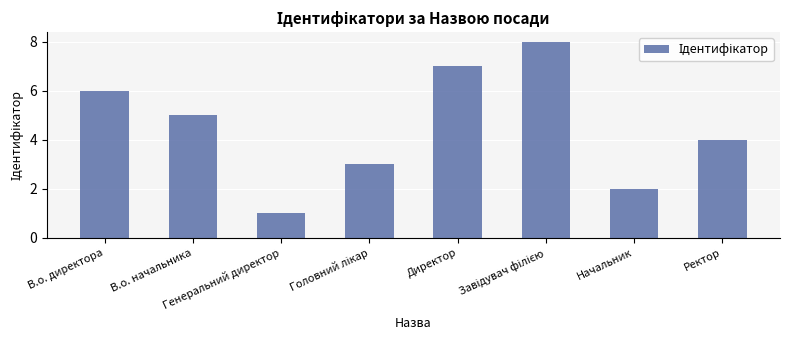

True or false: the data shows 5 at В.о. начальника.

True